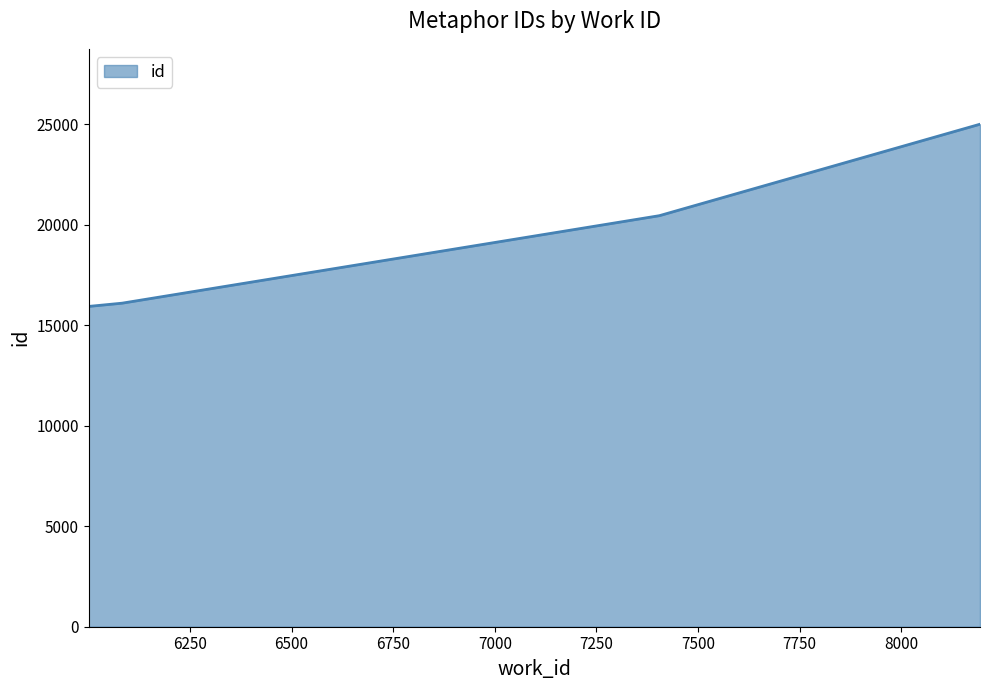

How many series are shown in this chart?

1